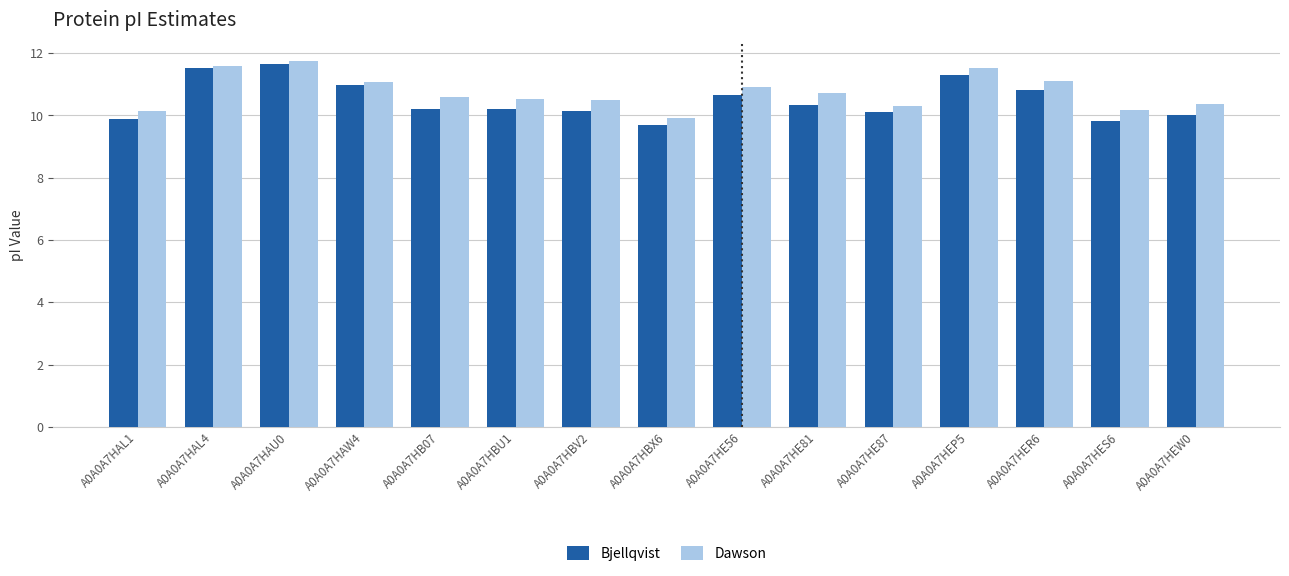

What is the total value across all series at A0A0A7HAW4?

22.1